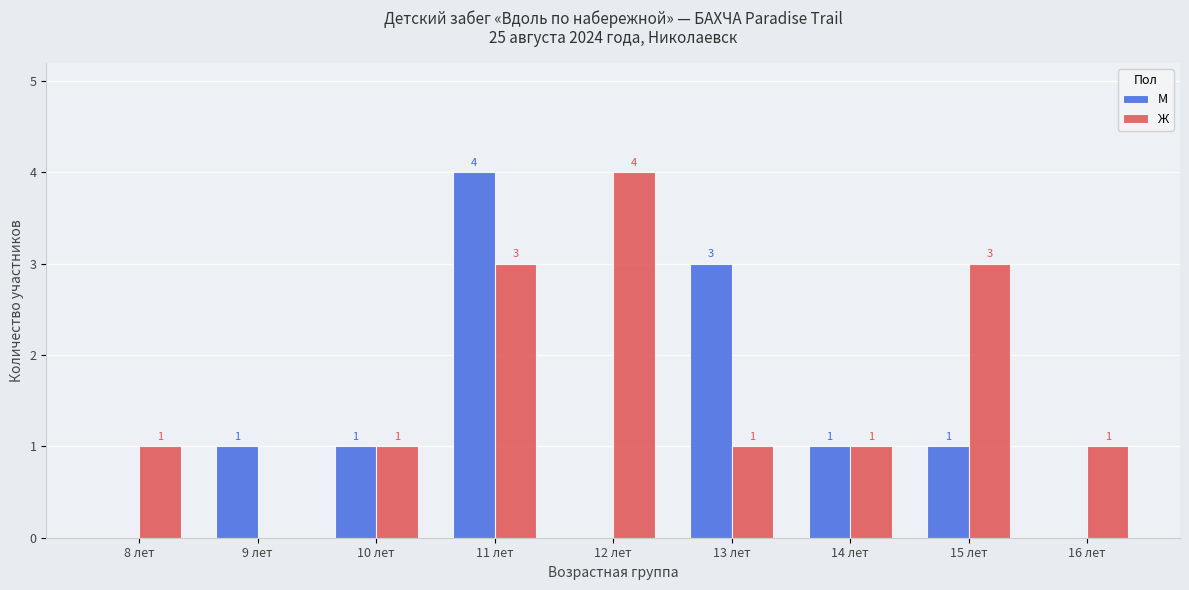

Count the Ж values in the range 1 to 3.

7